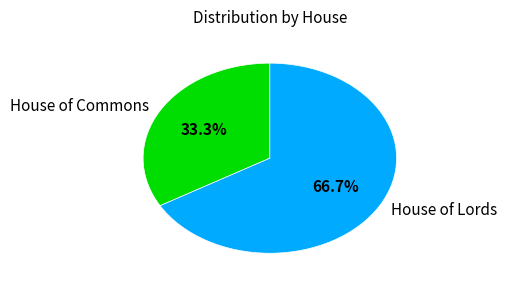

The House of Lords slice represents 60% of the pie. True or false?

False